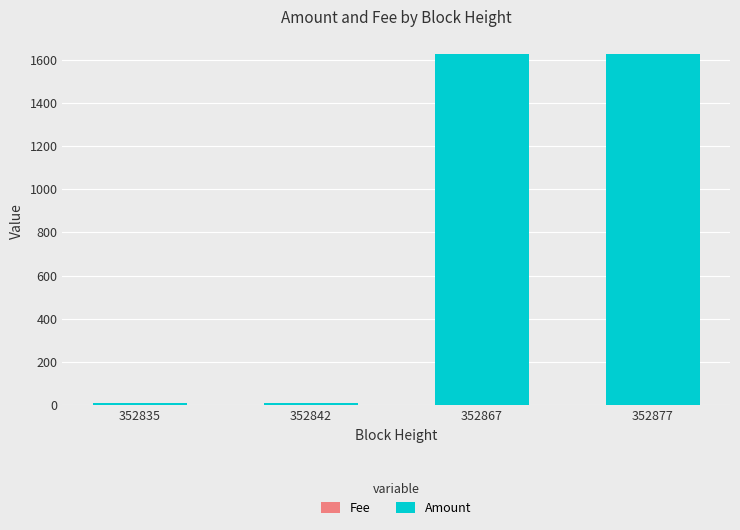

How many distinct data groups are displayed?

2